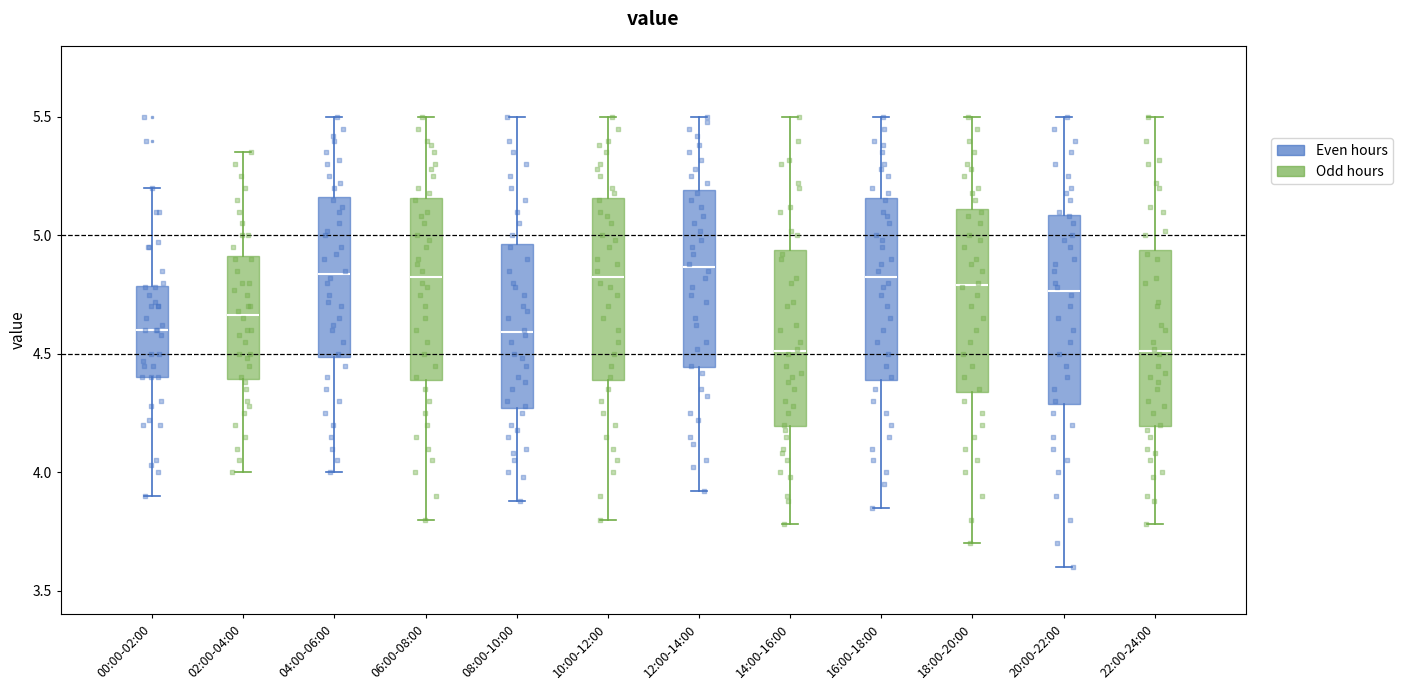

Reading left to right, read every box against the y-axis: the position of its median line, the range the box covers, and the ends of its whiskers. The values are not printed on the chart, so give them approximately, as read against the axis.

00:00-02:00: median 4.60, box 4.40 to 4.80, whiskers 3.90 to 5.20
02:00-04:00: median 4.65, box 4.40 to 4.90, whiskers 4.00 to 5.35
04:00-06:00: median 4.85, box 4.50 to 5.15, whiskers 4.00 to 5.50
06:00-08:00: median 4.85, box 4.40 to 5.15, whiskers 3.80 to 5.50
08:00-10:00: median 4.60, box 4.25 to 4.95, whiskers 3.90 to 5.50
10:00-12:00: median 4.85, box 4.40 to 5.15, whiskers 3.80 to 5.50
12:00-14:00: median 4.85, box 4.45 to 5.20, whiskers 3.90 to 5.50
14:00-16:00: median 4.50, box 4.20 to 4.95, whiskers 3.80 to 5.50
16:00-18:00: median 4.85, box 4.40 to 5.15, whiskers 3.85 to 5.50
18:00-20:00: median 4.80, box 4.35 to 5.10, whiskers 3.70 to 5.50
20:00-22:00: median 4.75, box 4.30 to 5.10, whiskers 3.60 to 5.50
22:00-24:00: median 4.50, box 4.20 to 4.95, whiskers 3.80 to 5.50